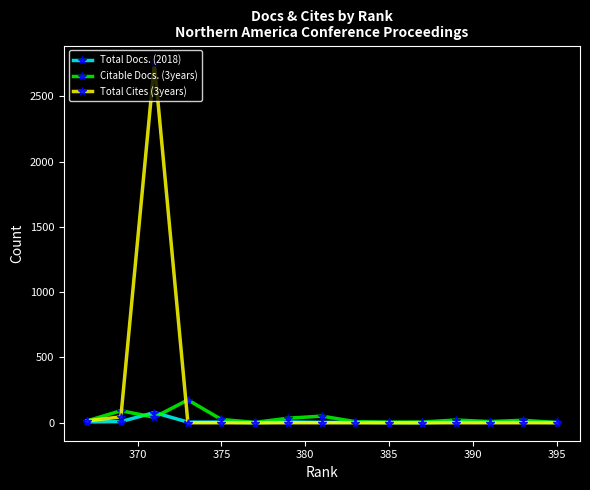

What is the maximum value for Total Docs. (2018)?

78